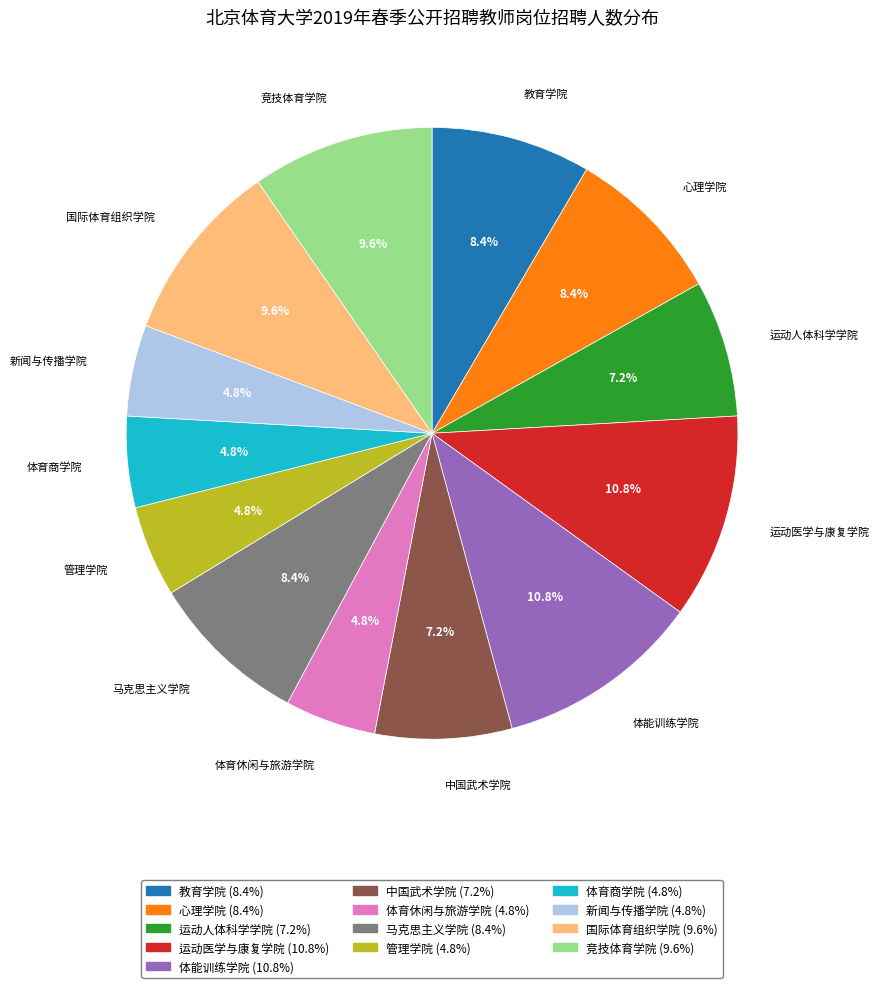

Which has a higher value, 体育商学院 or 教育学院?

教育学院